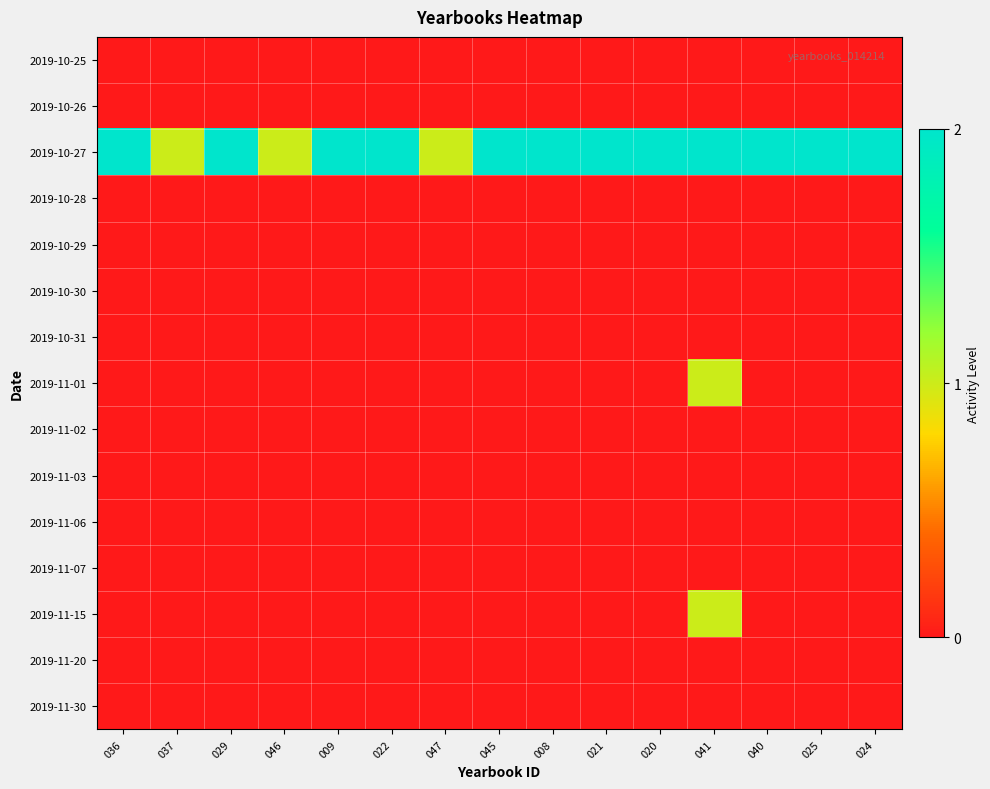

Reading right to left, transcribe all the data shown in this chart.

2019-10-25: 024=0	025=0	040=0	041=0	020=0	021=0	008=0	045=0	047=0	022=0	009=0	046=0	029=0	037=0	036=0
2019-10-26: 024=0	025=0	040=0	041=0	020=0	021=0	008=0	045=0	047=0	022=0	009=0	046=0	029=0	037=0	036=0
2019-10-27: 024=2	025=2	040=2	041=2	020=2	021=2	008=2	045=2	047=1	022=2	009=2	046=1	029=2	037=1	036=2
2019-10-28: 024=0	025=0	040=0	041=0	020=0	021=0	008=0	045=0	047=0	022=0	009=0	046=0	029=0	037=0	036=0
2019-10-29: 024=0	025=0	040=0	041=0	020=0	021=0	008=0	045=0	047=0	022=0	009=0	046=0	029=0	037=0	036=0
2019-10-30: 024=0	025=0	040=0	041=0	020=0	021=0	008=0	045=0	047=0	022=0	009=0	046=0	029=0	037=0	036=0
2019-10-31: 024=0	025=0	040=0	041=0	020=0	021=0	008=0	045=0	047=0	022=0	009=0	046=0	029=0	037=0	036=0
2019-11-01: 024=0	025=0	040=0	041=1	020=0	021=0	008=0	045=0	047=0	022=0	009=0	046=0	029=0	037=0	036=0
2019-11-02: 024=0	025=0	040=0	041=0	020=0	021=0	008=0	045=0	047=0	022=0	009=0	046=0	029=0	037=0	036=0
2019-11-03: 024=0	025=0	040=0	041=0	020=0	021=0	008=0	045=0	047=0	022=0	009=0	046=0	029=0	037=0	036=0
2019-11-06: 024=0	025=0	040=0	041=0	020=0	021=0	008=0	045=0	047=0	022=0	009=0	046=0	029=0	037=0	036=0
2019-11-07: 024=0	025=0	040=0	041=0	020=0	021=0	008=0	045=0	047=0	022=0	009=0	046=0	029=0	037=0	036=0
2019-11-15: 024=0	025=0	040=0	041=1	020=0	021=0	008=0	045=0	047=0	022=0	009=0	046=0	029=0	037=0	036=0
2019-11-20: 024=0	025=0	040=0	041=0	020=0	021=0	008=0	045=0	047=0	022=0	009=0	046=0	029=0	037=0	036=0
2019-11-30: 024=0	025=0	040=0	041=0	020=0	021=0	008=0	045=0	047=0	022=0	009=0	046=0	029=0	037=0	036=0